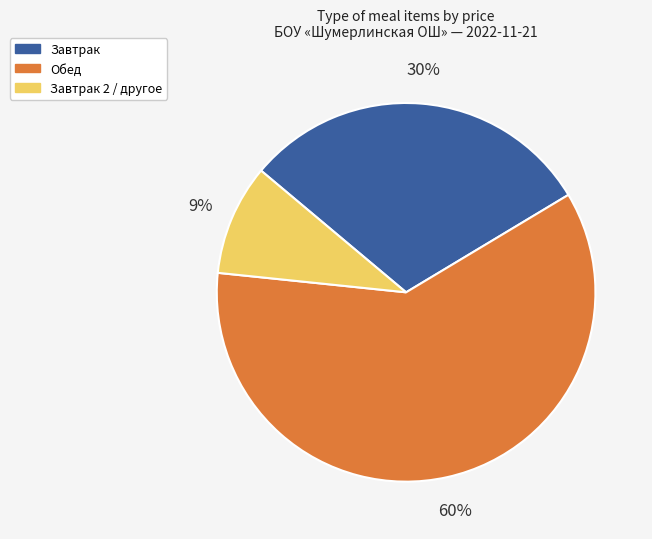

Does any single category account for the majority?

Yes